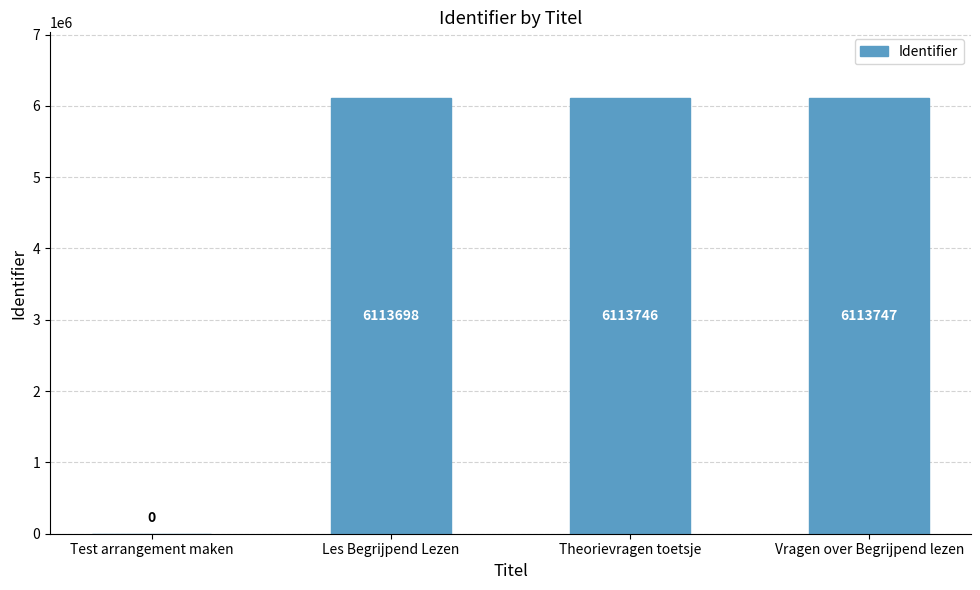

True or false: the data shows 6113698 at Les Begrijpend Lezen.

True